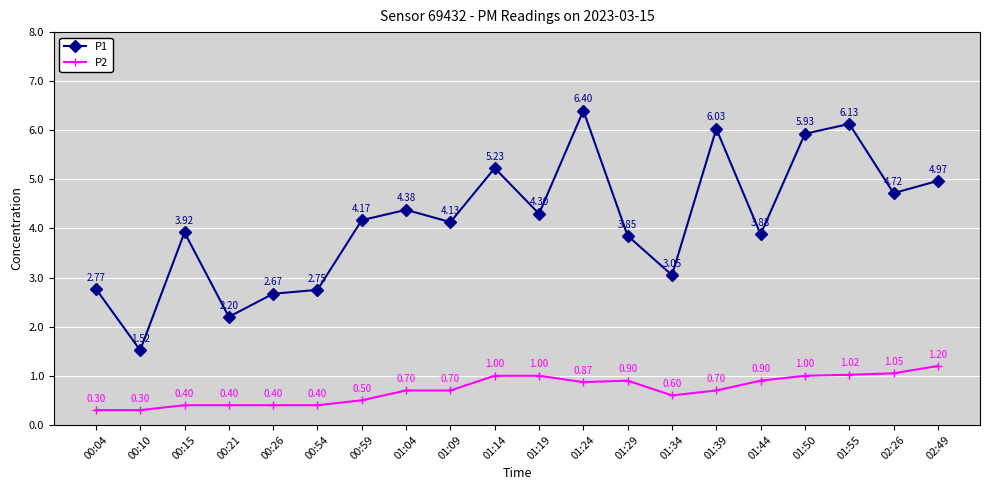

Rank the series by their average value, from lowest to highest.

P2, P1